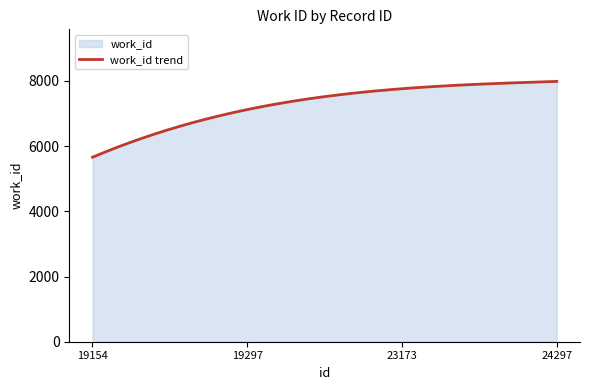

How many lines are shown in the chart?

1